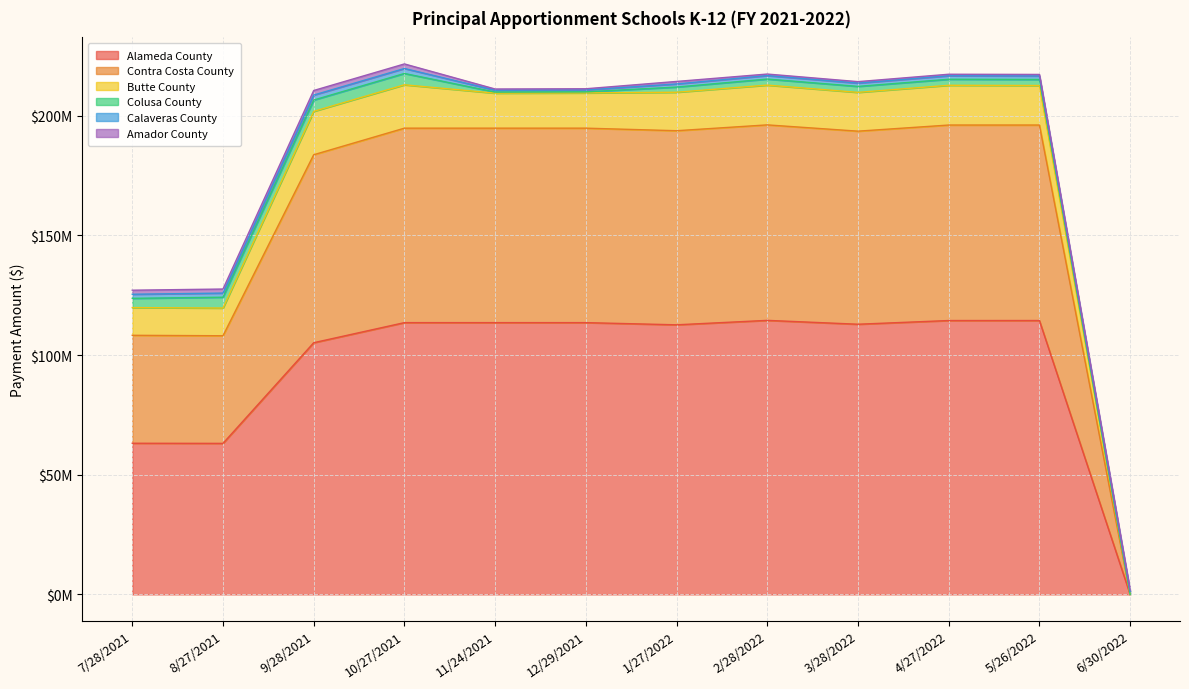

What is the maximum value for Contra Costa County?

81664510.5